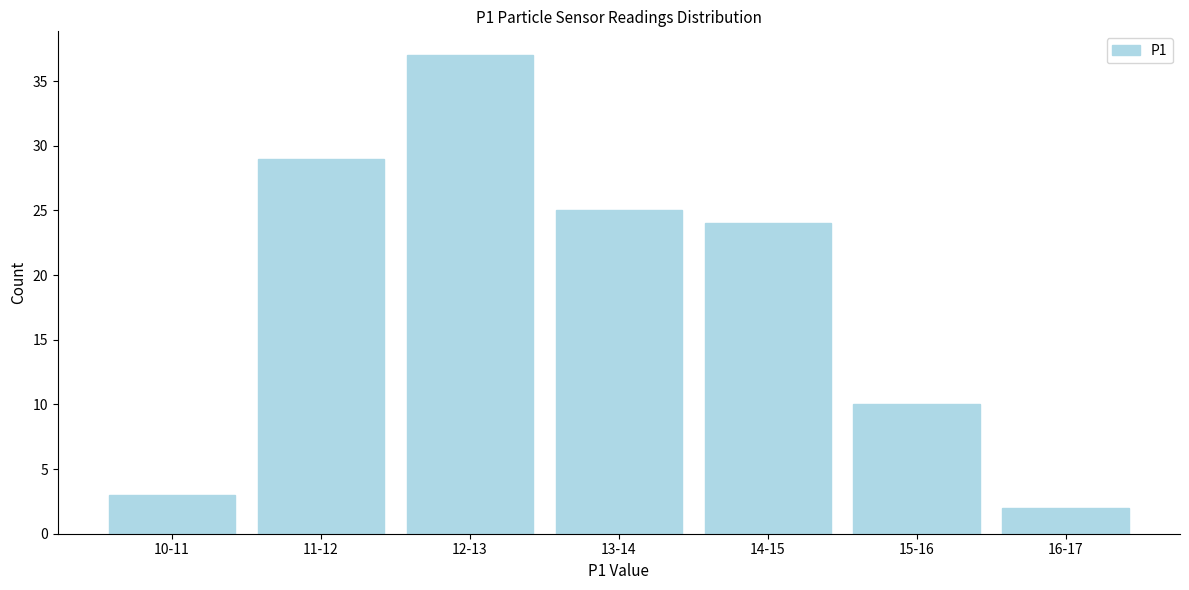

Reading left to right, list all the values displayed in this chart.

10-11=3	11-12=29	12-13=37	13-14=25	14-15=24	15-16=10	16-17=2